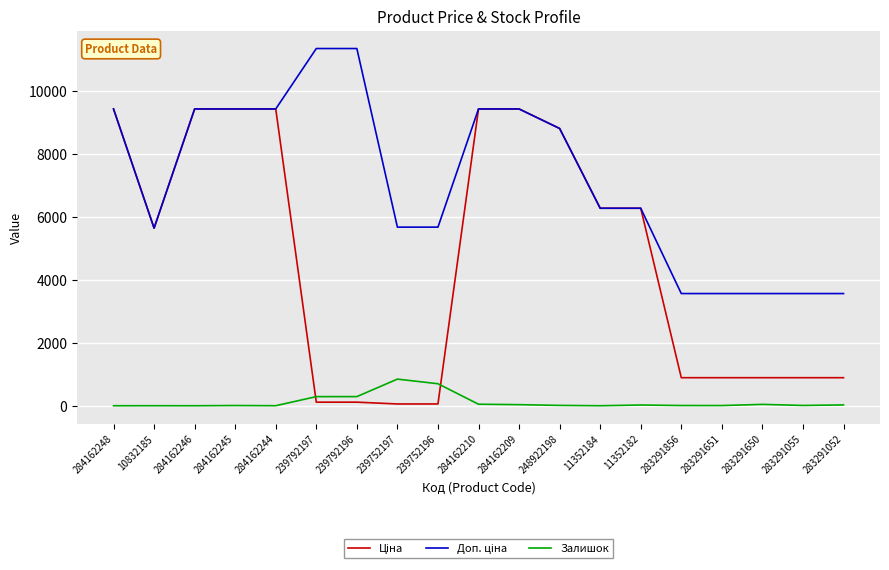

What is the spread (max minus min) of values at 284162248?

9416.9